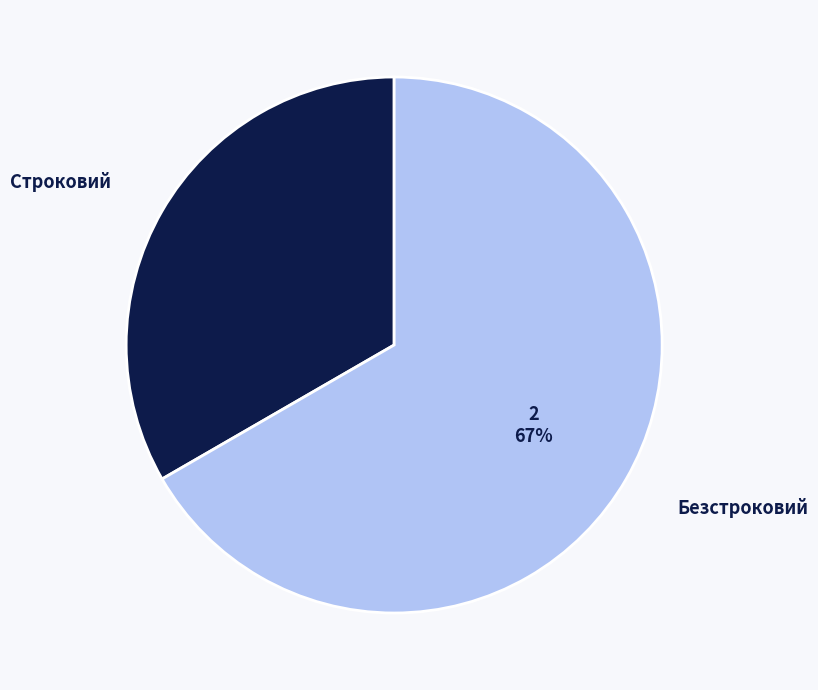

What percentage is the Строковий slice, to the nearest percent?

33%